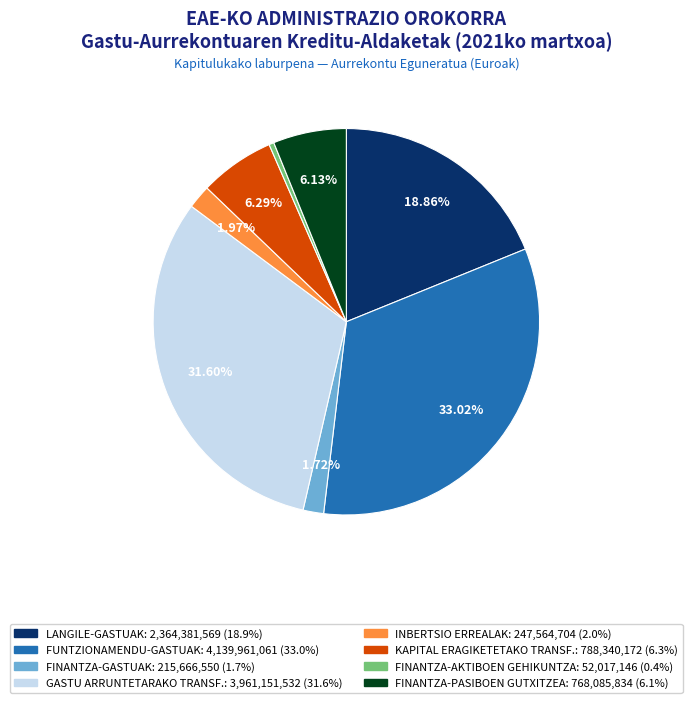

Does FINANTZA-AKTIBOEN GEHIKUNTZA account for over 50% of the chart?

No